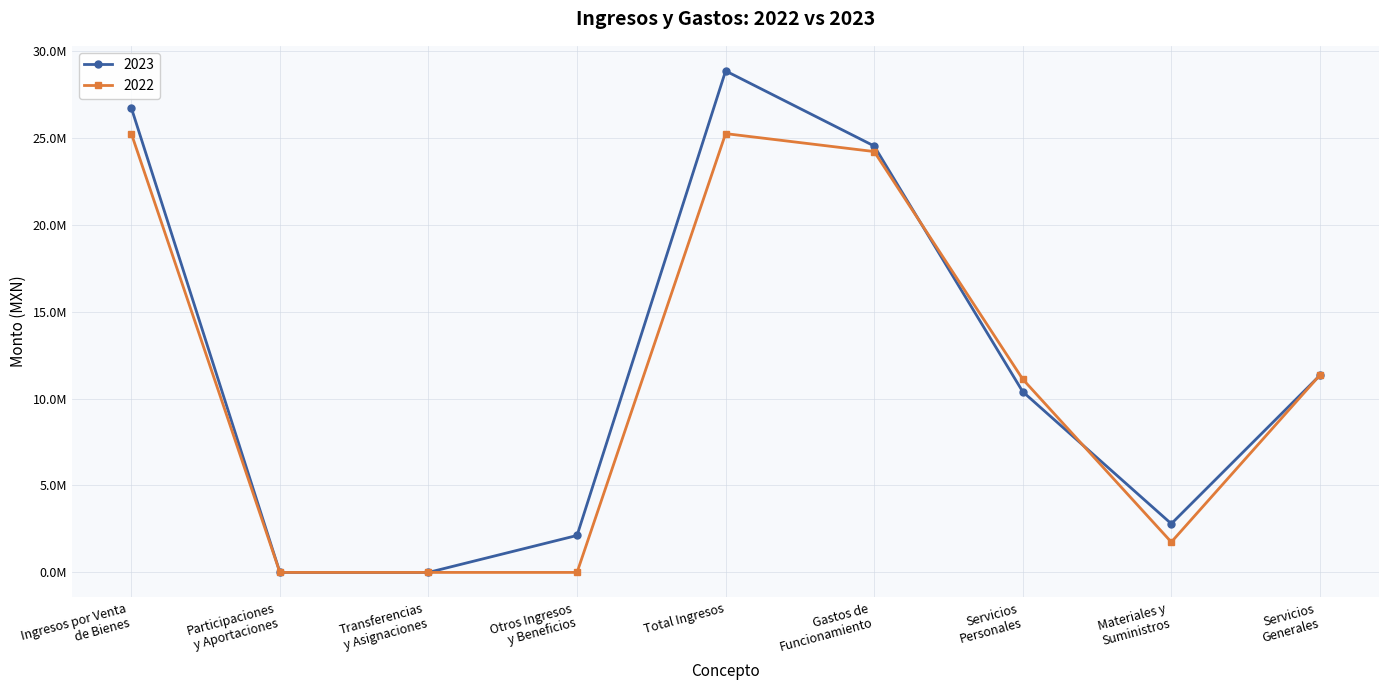

Which series has the largest range (max minus min)?

2023